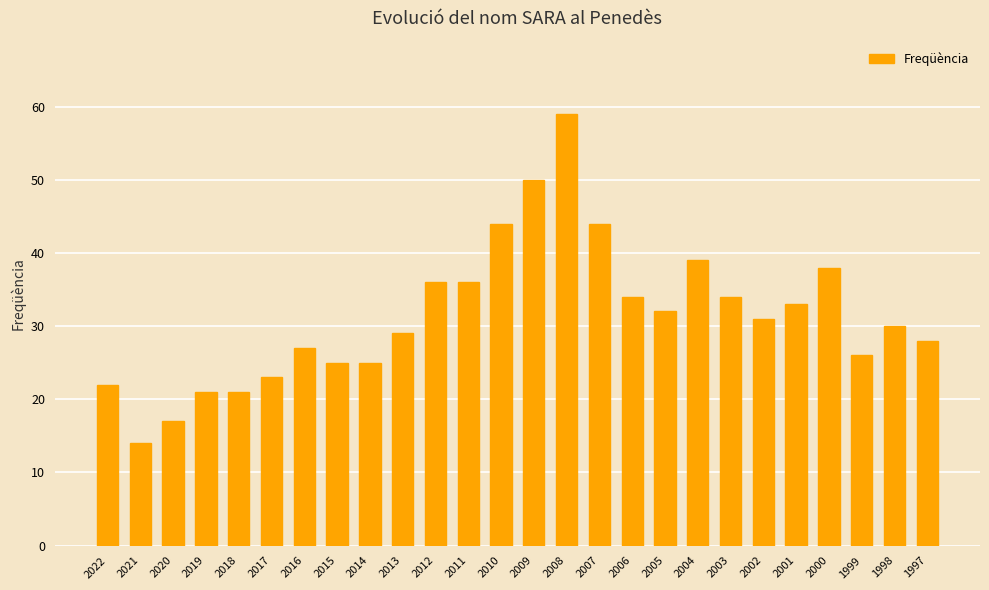

What is the difference between the maximum and second lowest values?

42